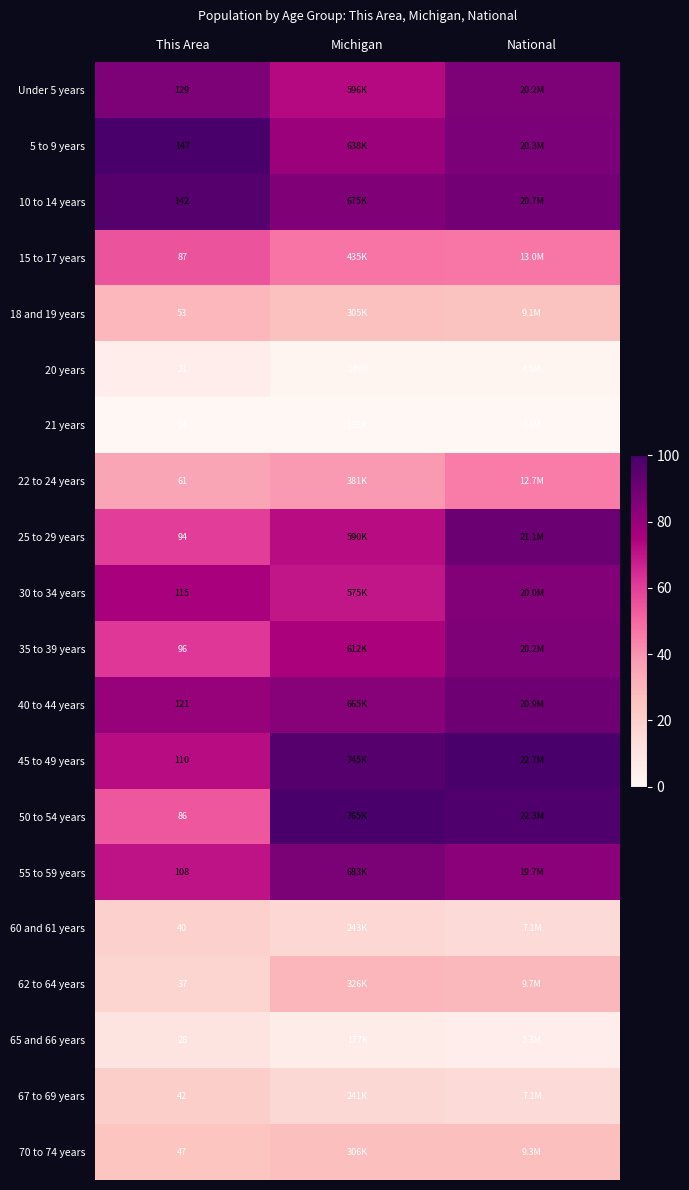

How many distinct data groups are displayed?

20